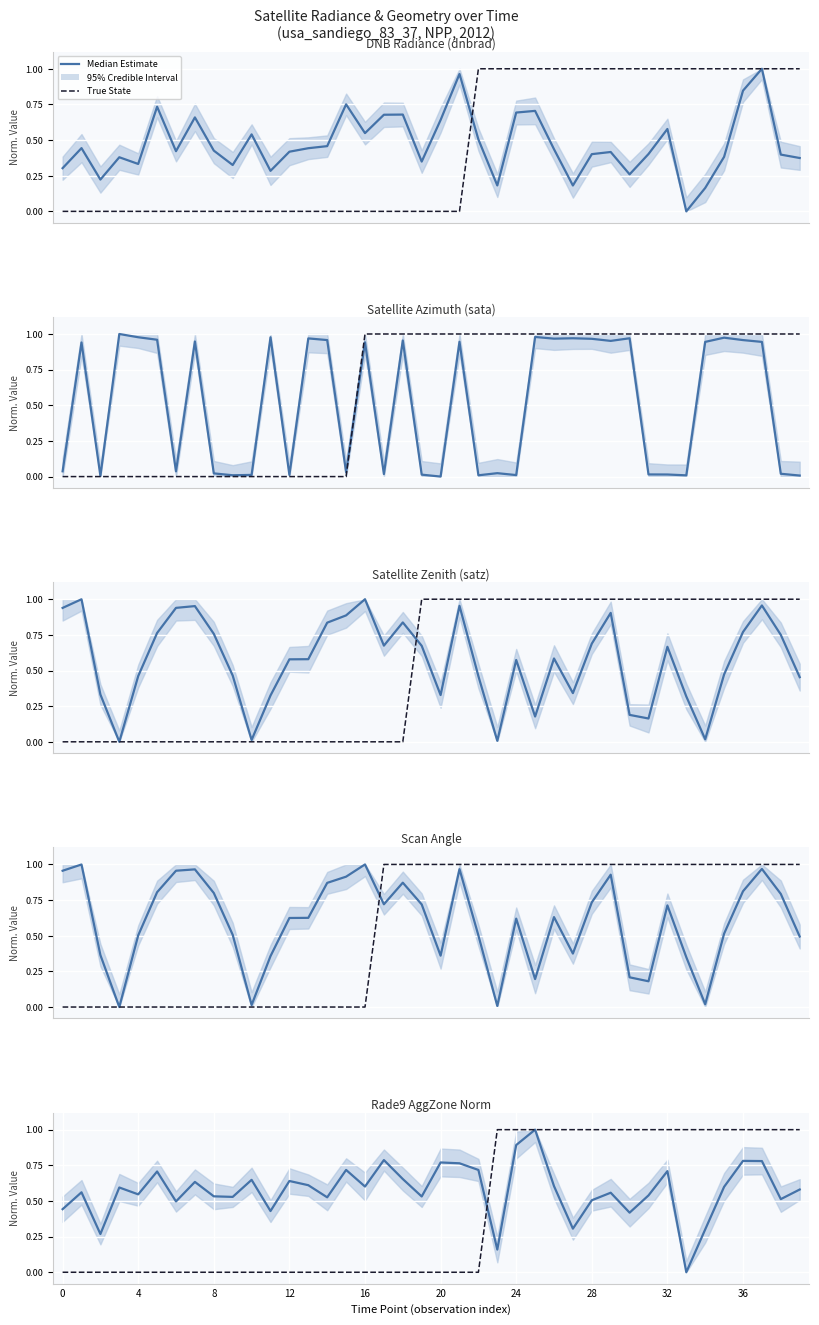

True or false: Median Estimate and True State intersect in this chart.

True